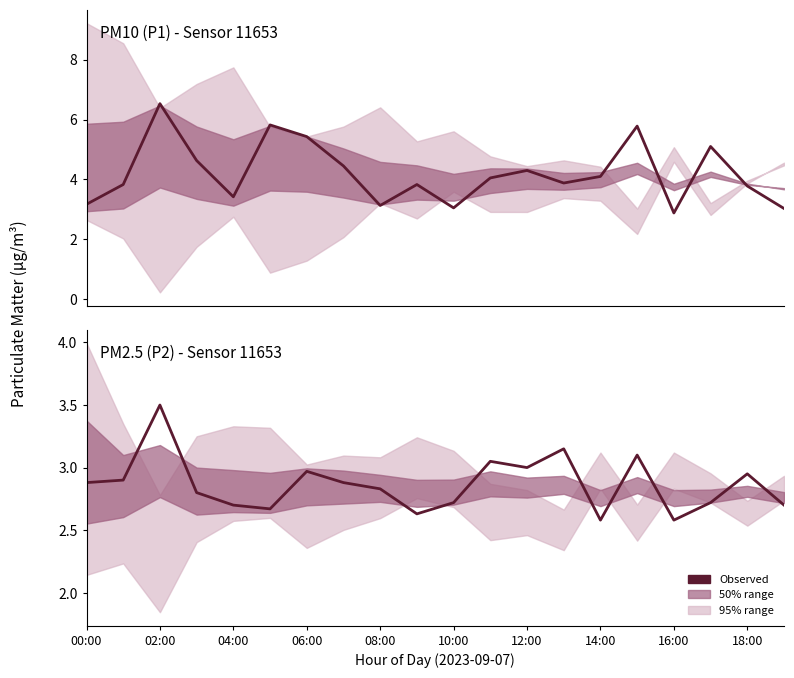

What is the difference between the second highest and minimum values?

0.6